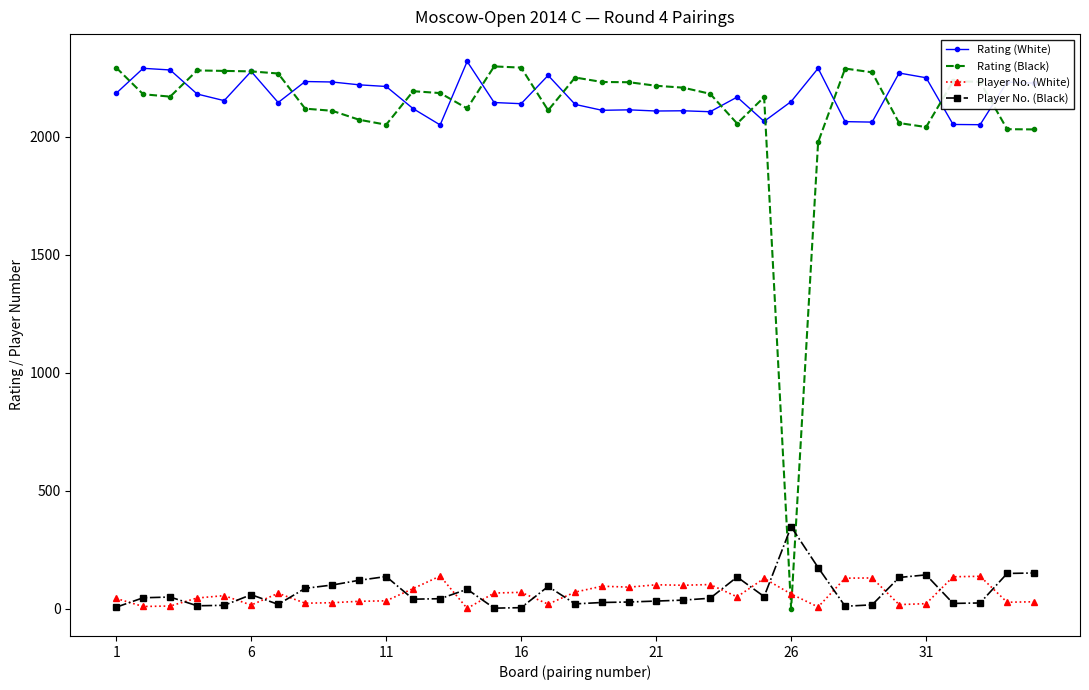

True or false: Rating (White) and Player No. (Black) intersect in this chart.

False